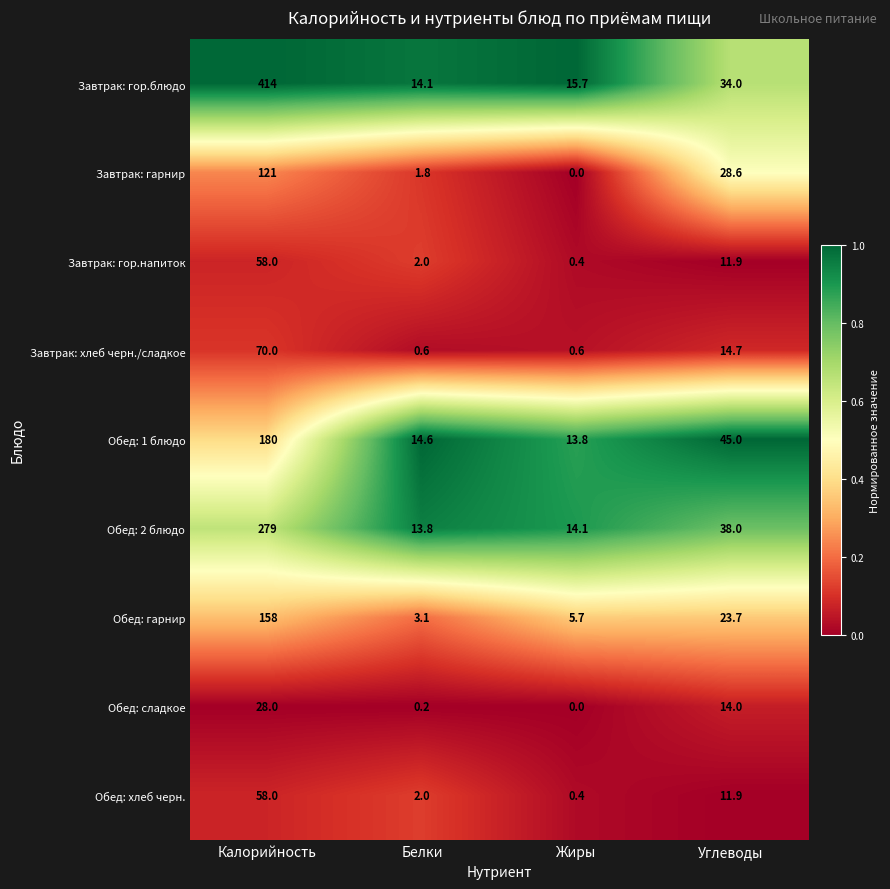

True or false: Завтрак: хлеб черн./сладкое has a value of 0.6 at Белки.

True